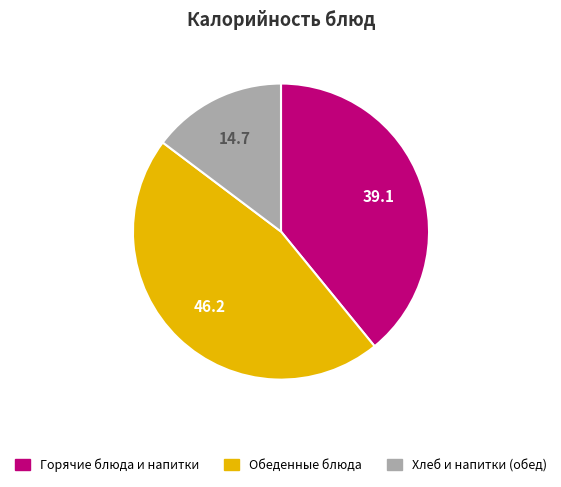

Is there a majority slice in this chart?

No